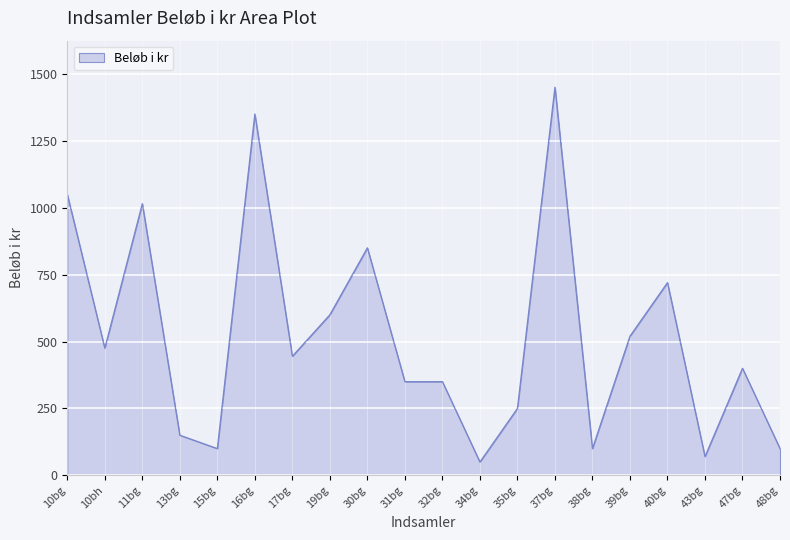

The chart shows a value of 350 at 32bg. True or false?

True